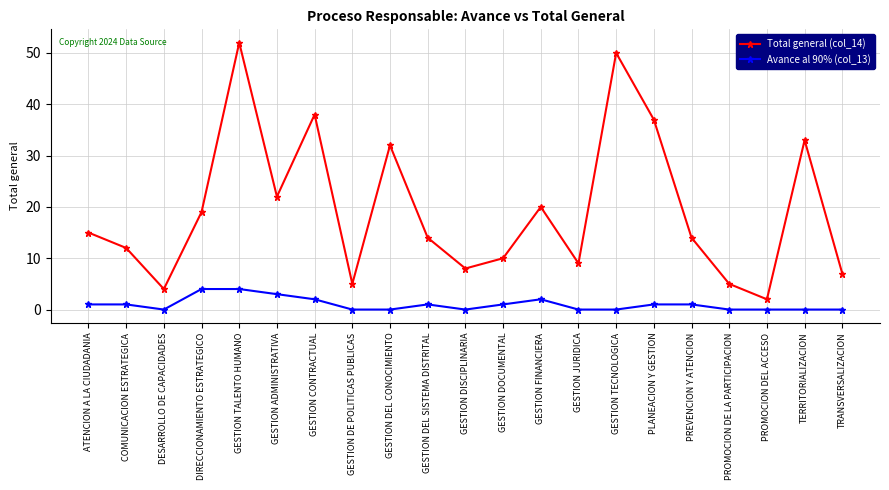

What is the sum of all Total general (col_14) values?

408